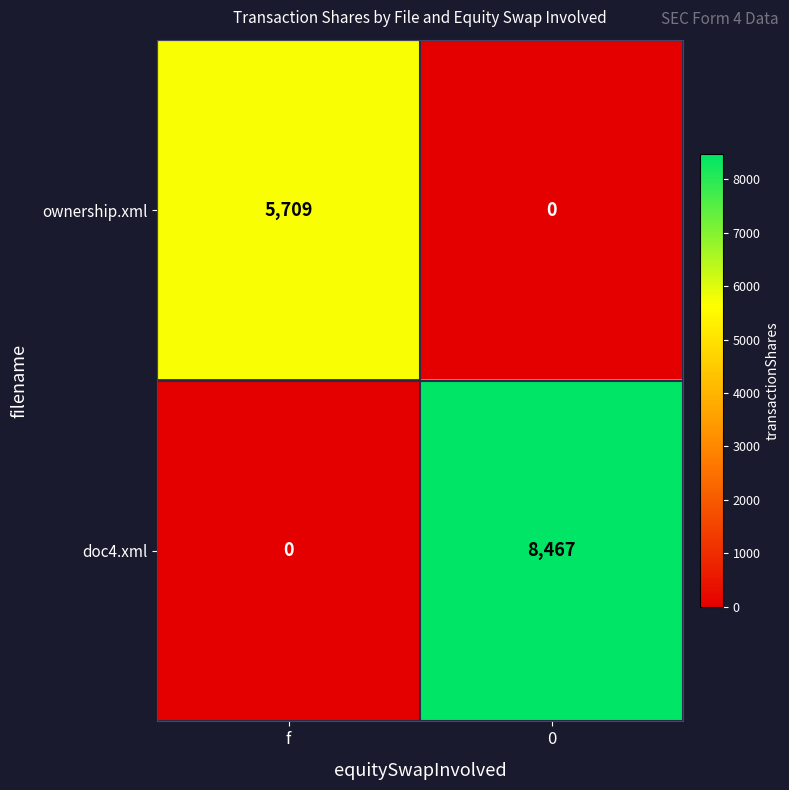

What is the sum of all ownership.xml values?

5709